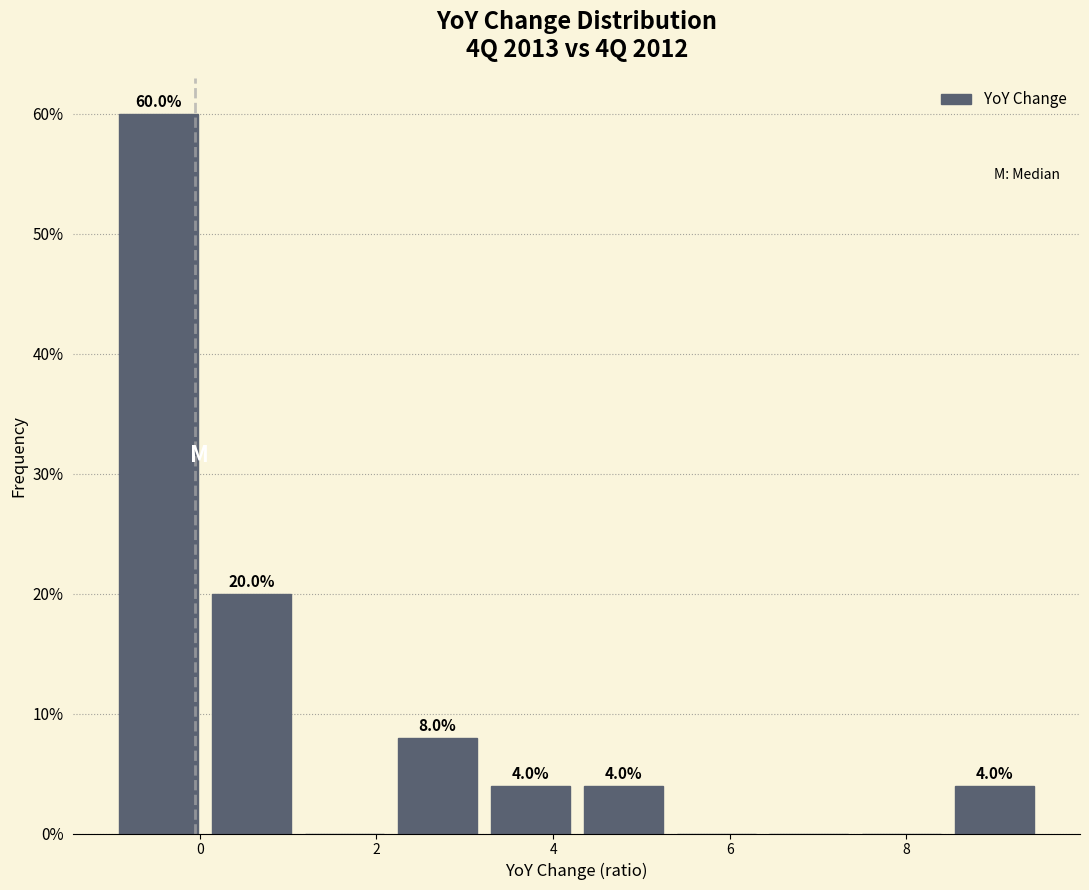

Which range on the x-axis has the tallest bar?

-1.0 to 0.0